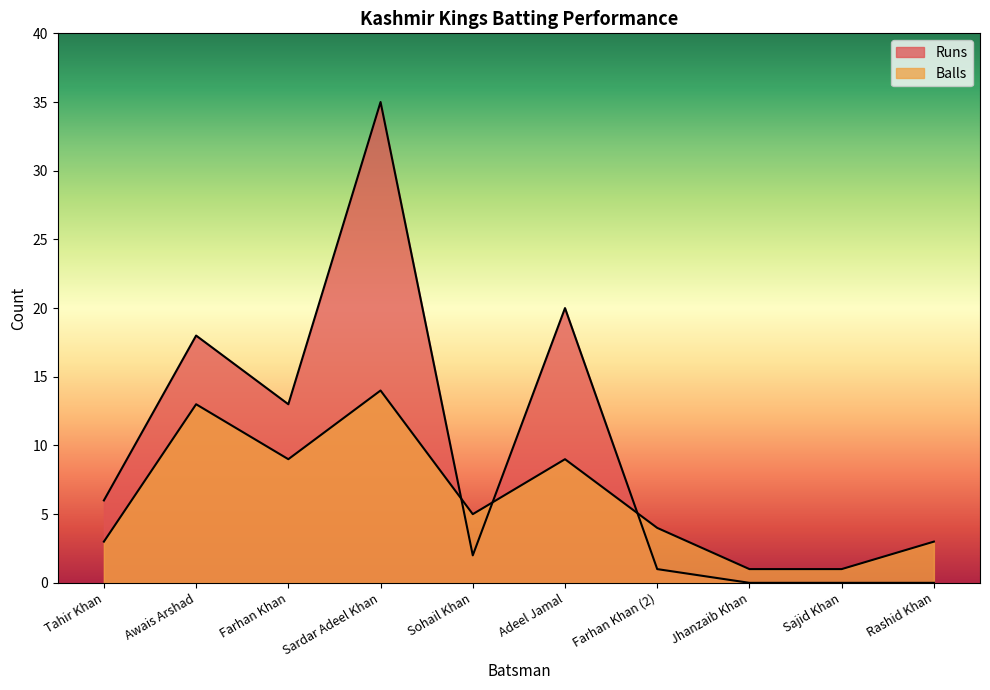

How many lines are shown in the chart?

2